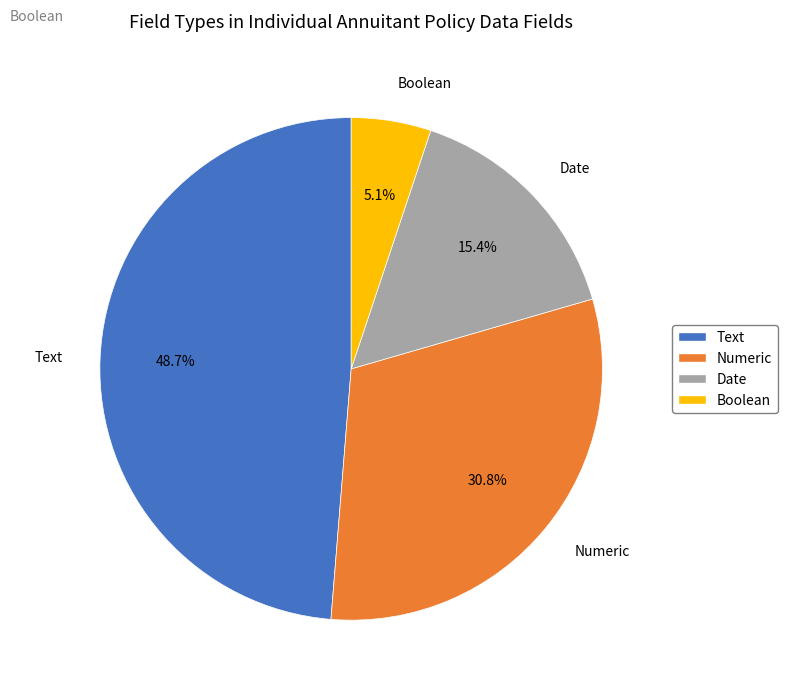

To the nearest percent, what is the combined percentage of Numeric and Boolean?

36%